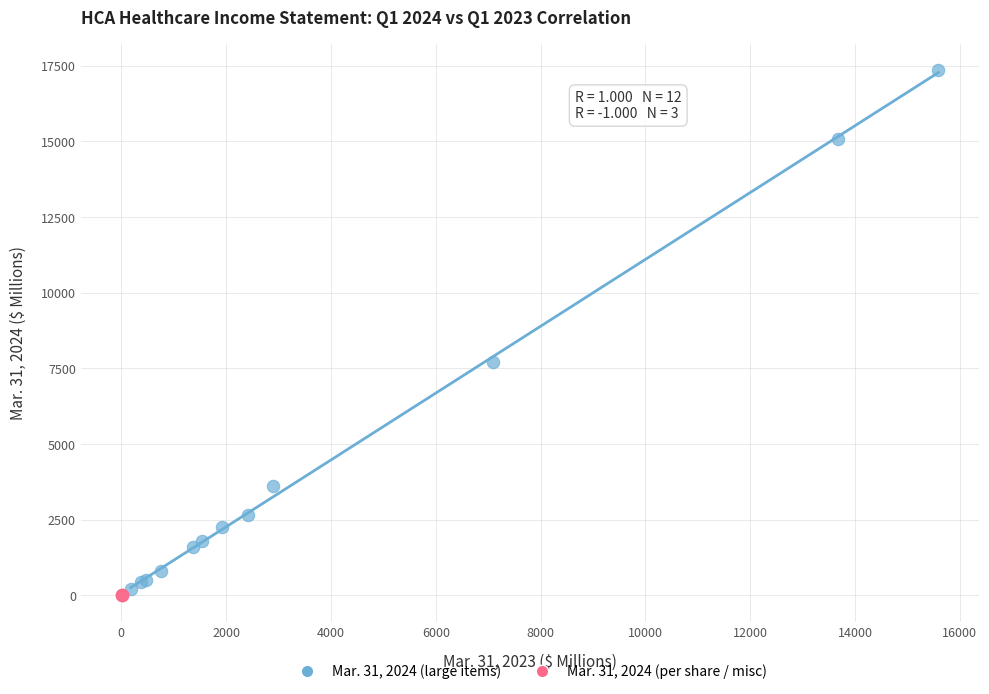

What are all the series names shown in the legend?

Mar. 31, 2024 (large items), Mar. 31, 2024 (per share / misc)